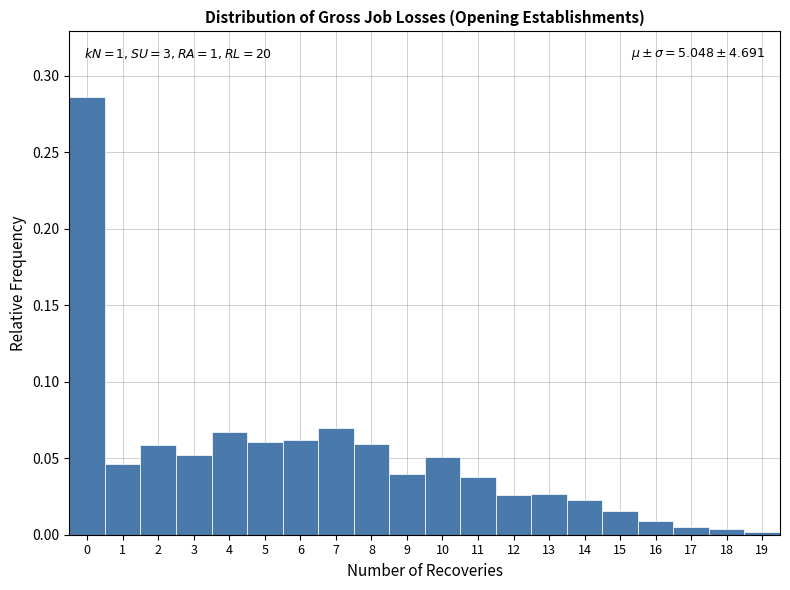

Which range on the x-axis has the tallest bar?

-0.5 to 0.5